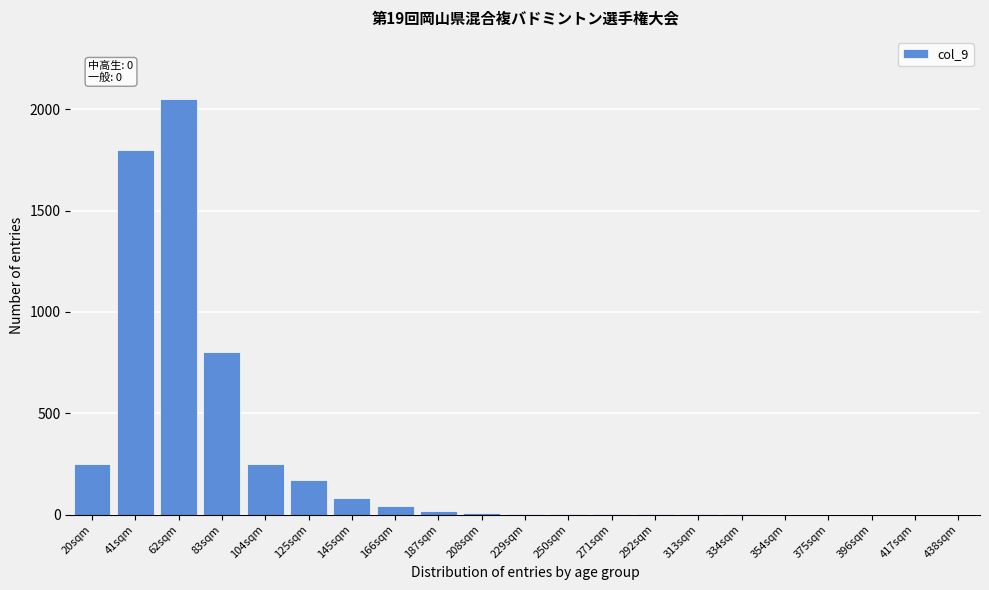

What is the sum of all values?

5483